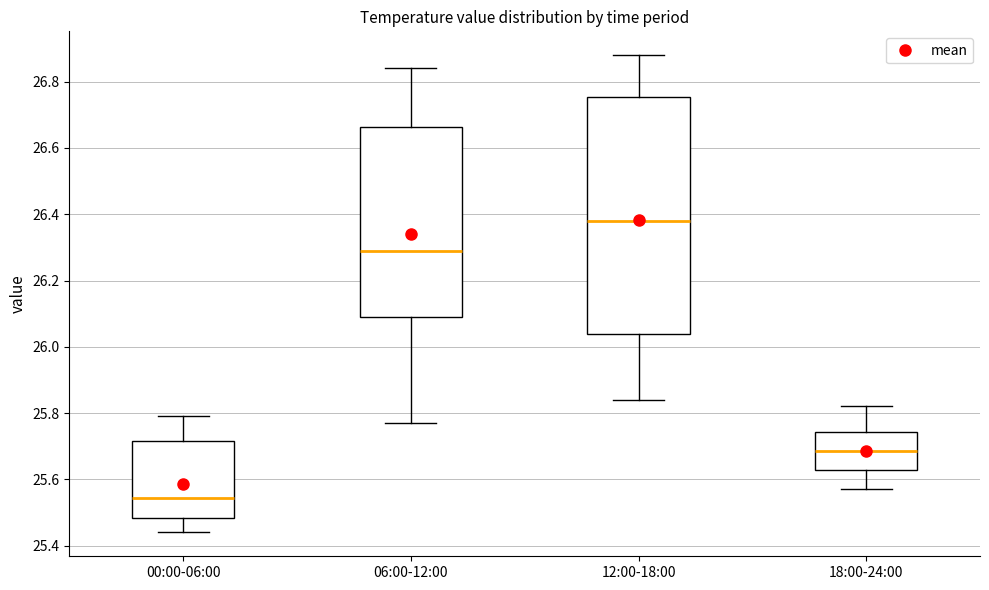

Reading left to right, read every box against the y-axis: the position of its median line, the range the box covers, and the ends of its whiskers. The values are not printed on the chart, so give them approximately, as read against the axis.

00:00-06:00: median 25.54, box 25.48 to 25.72, whiskers 25.44 to 25.80
06:00-12:00: median 26.30, box 26.10 to 26.66, whiskers 25.78 to 26.84
12:00-18:00: median 26.38, box 26.04 to 26.76, whiskers 25.84 to 26.88
18:00-24:00: median 25.68, box 25.62 to 25.74, whiskers 25.58 to 25.82